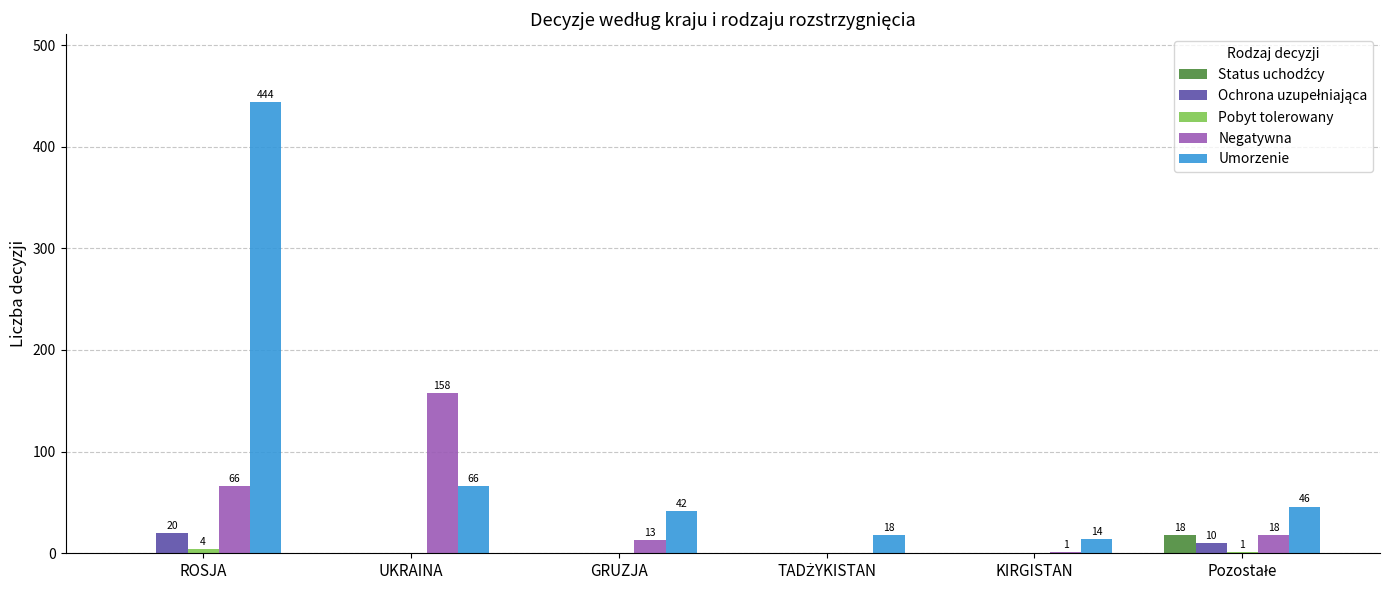

What is the maximum value shown in the chart?

444